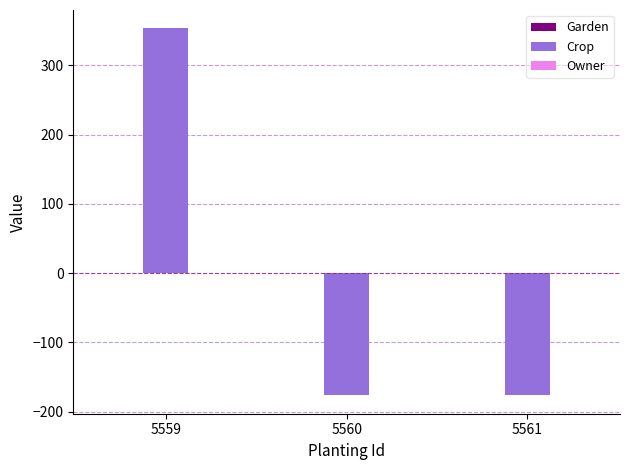

What is the greatest value displayed?

353.3